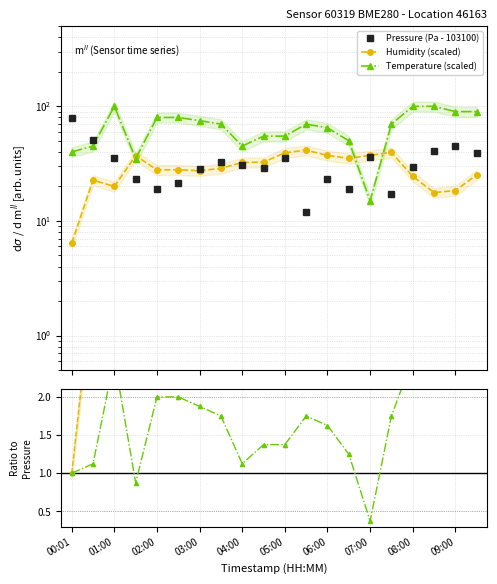

Does the chart have visible grid lines?

Yes